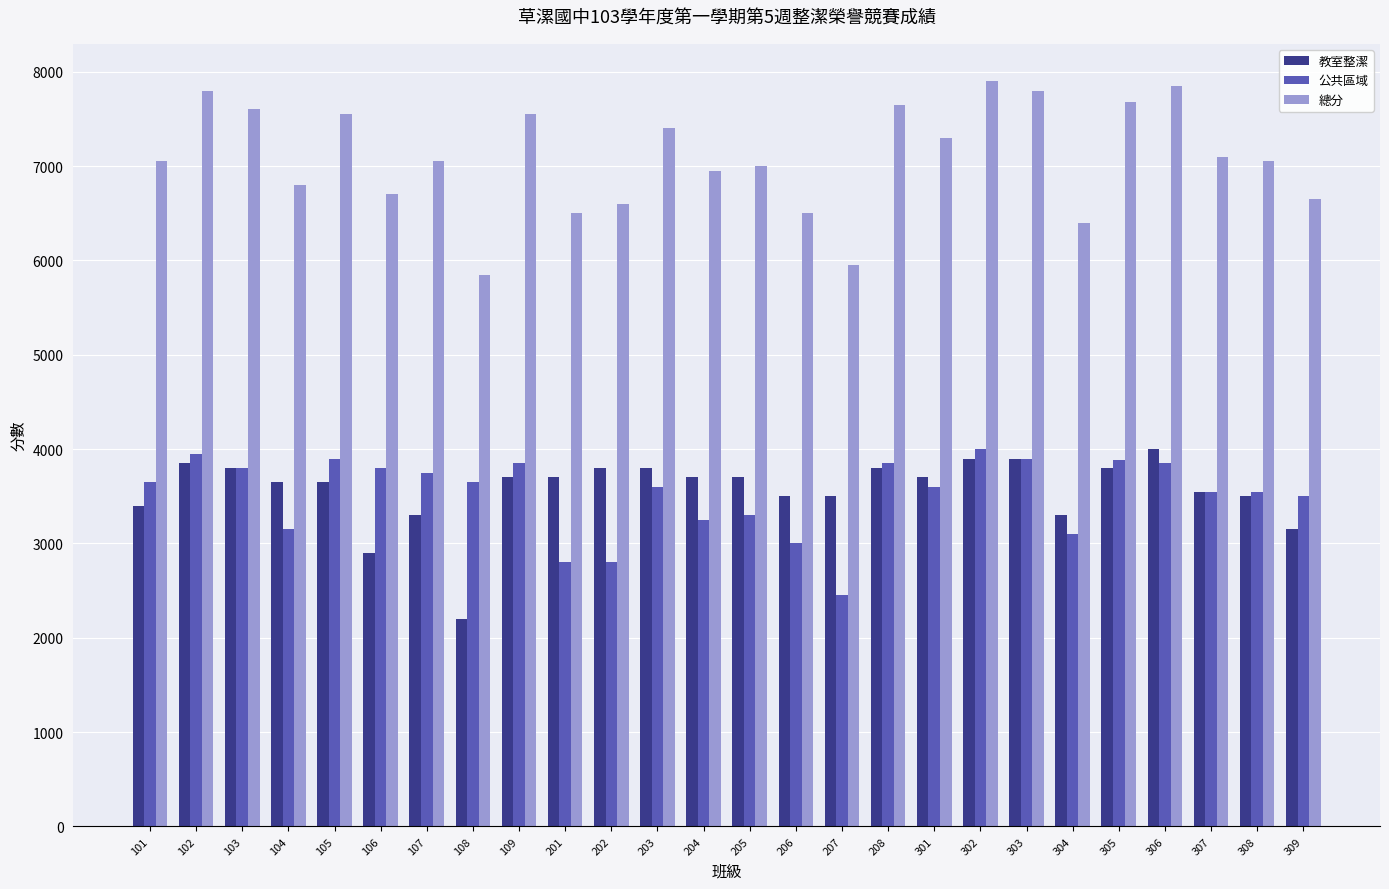

Read the 總分 value at 201, to the nearest 50.

6500